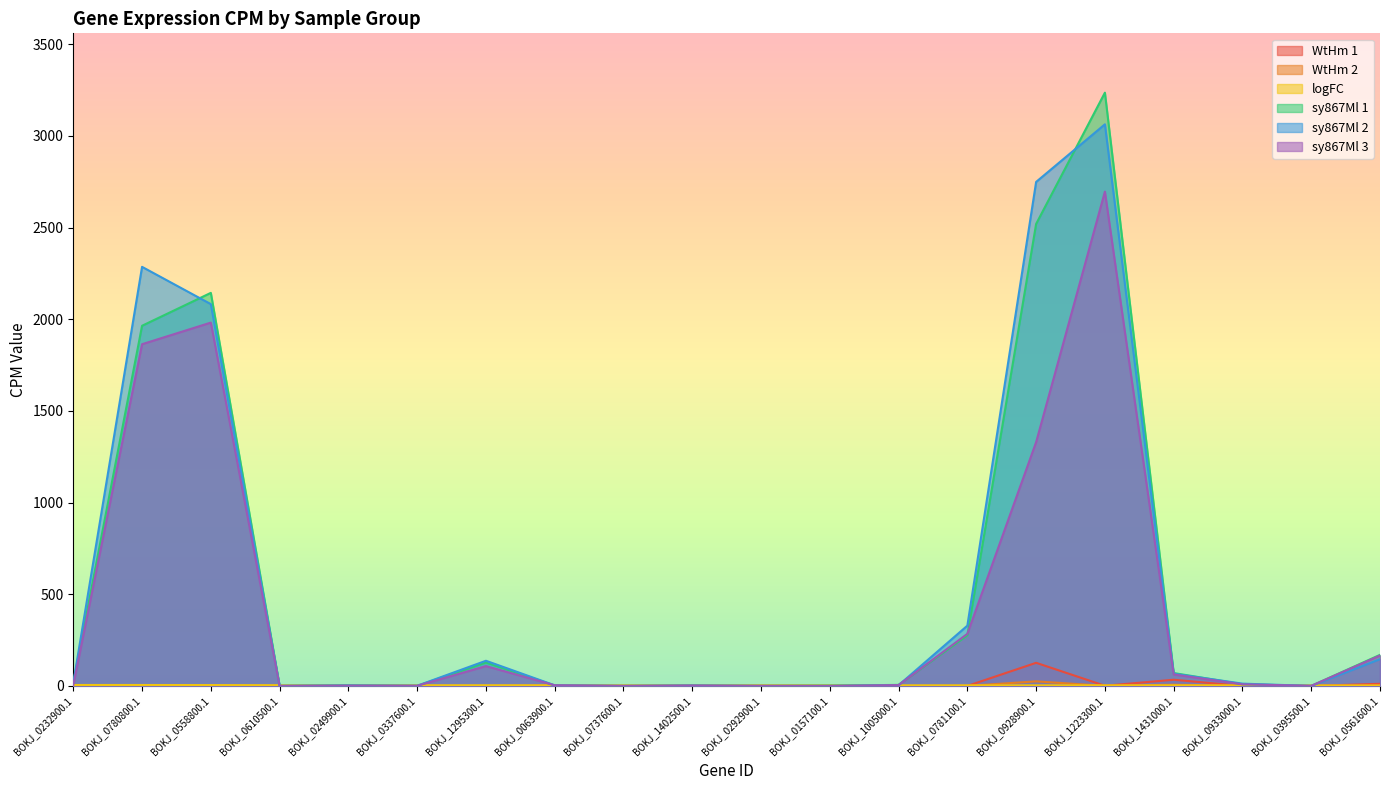

At how many categories does at least one series exceed 3009?

1